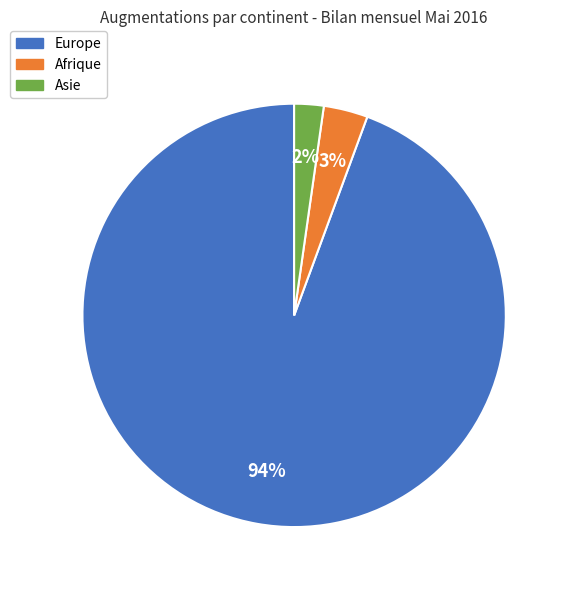

How many slices are in this pie chart?

3